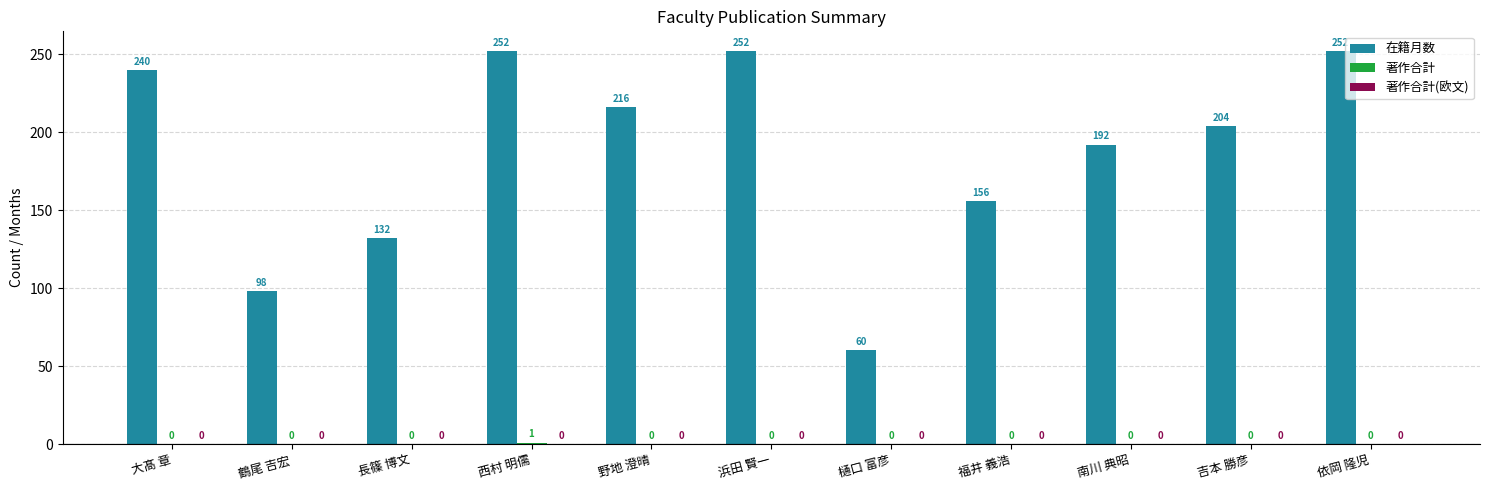

Are the bars grouped side by side (vs. stacked)?

Yes